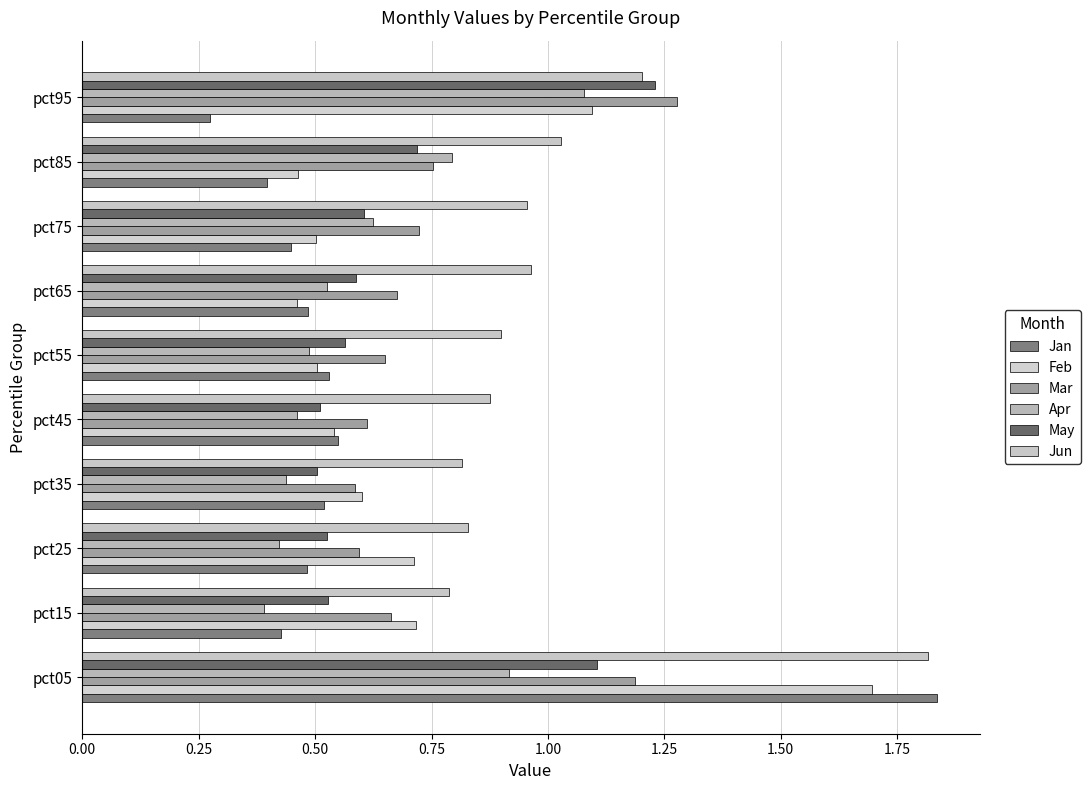

At how many categories does at least one series exceed 1?

3